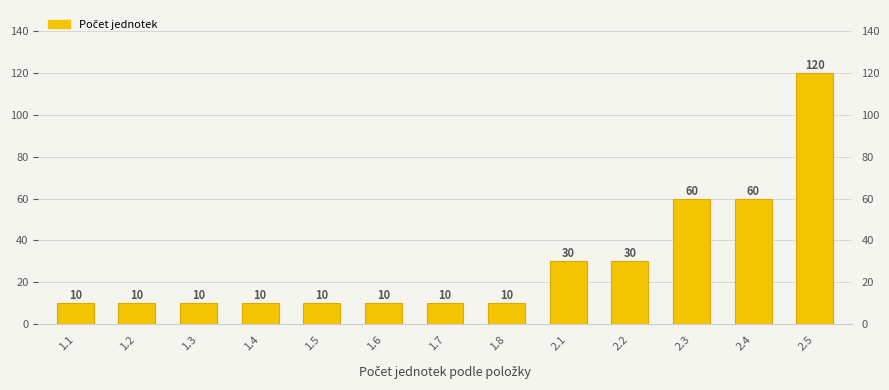

What is the minimum value shown in the chart?

10